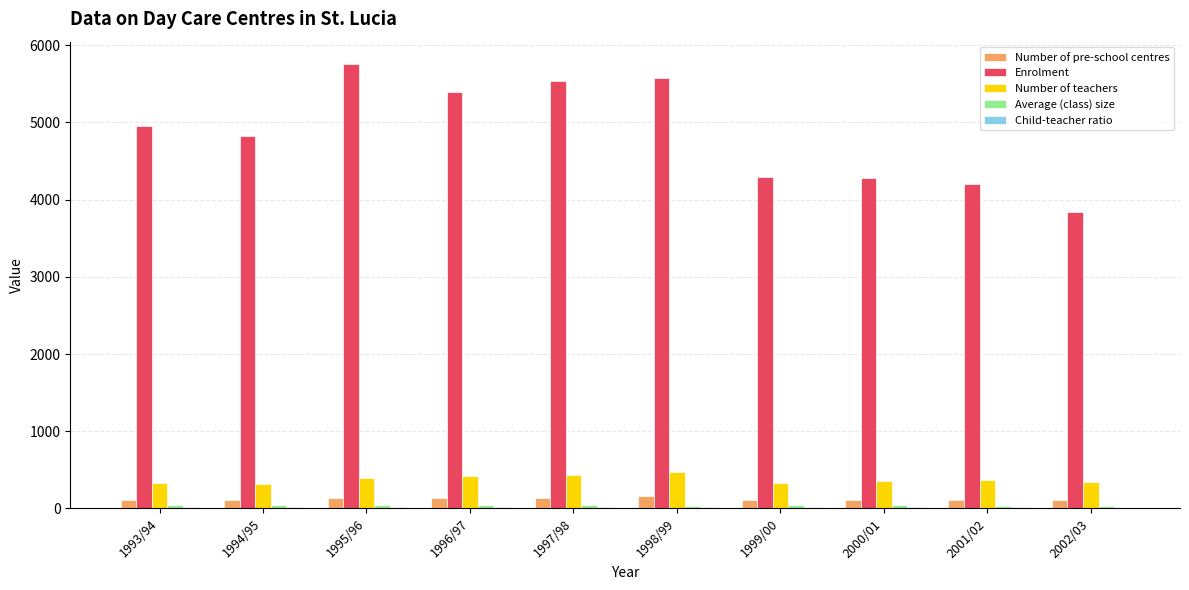

What is the greatest value displayed?

5759